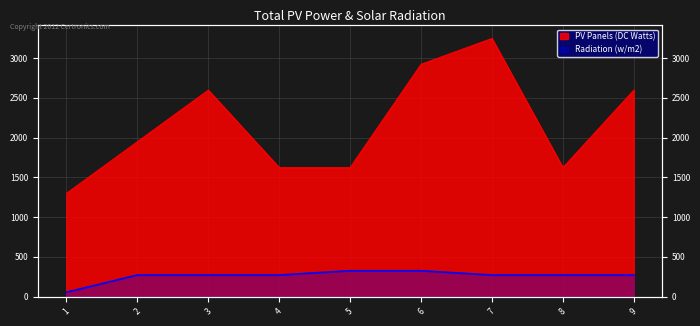

Read the Radiation (w/m2) value at 9.

270.7